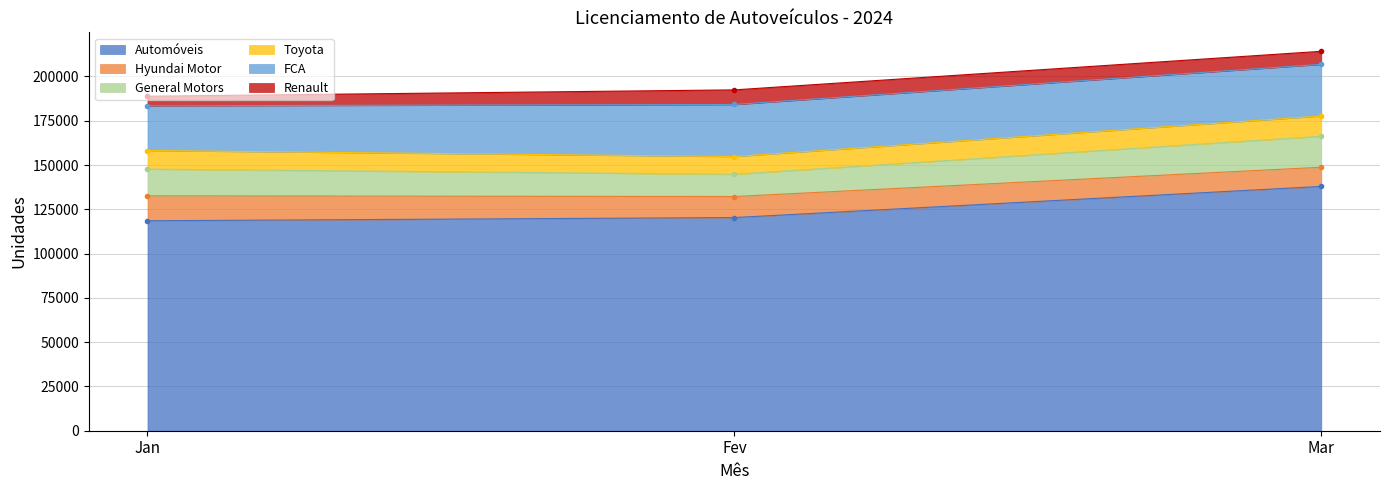

True or false: Automóveis has a value of 118523 at Jan.

True